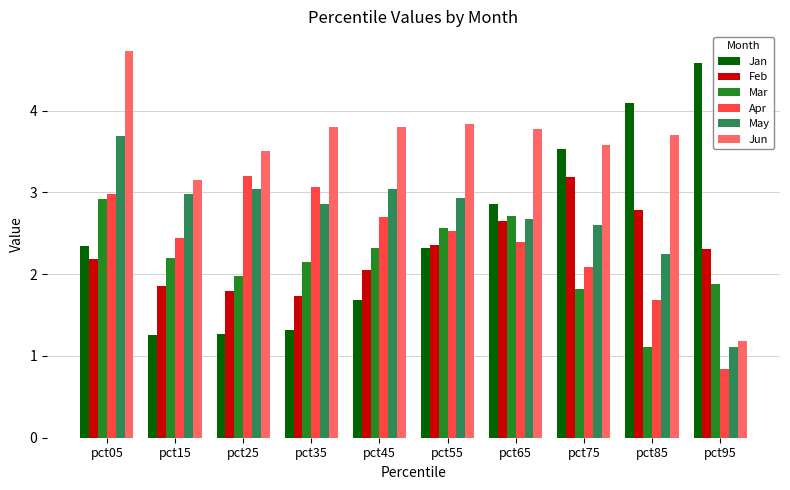

At pct35, list the series in order from largest to smallest.

Jun, Apr, May, Mar, Feb, Jan